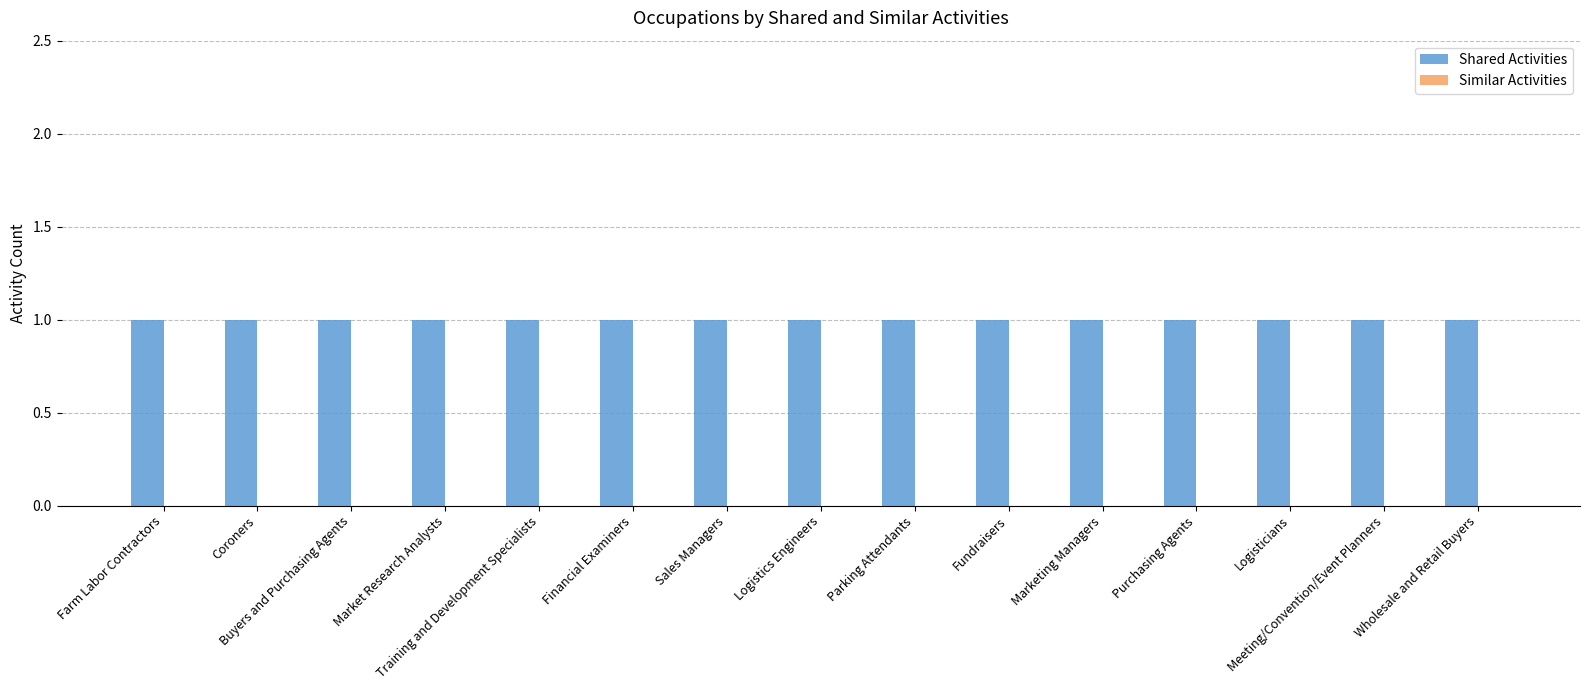

Count the number of categories in the chart.

15